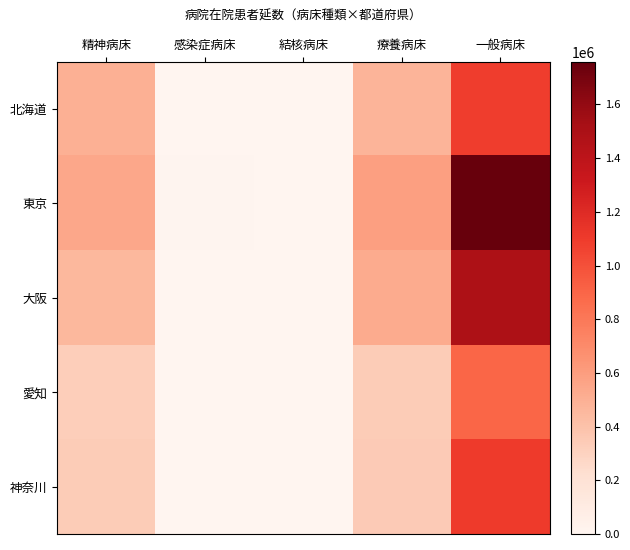

List the series in order of their overall mean, lowest first.

愛知, 神奈川, 北海道, 大阪, 東京